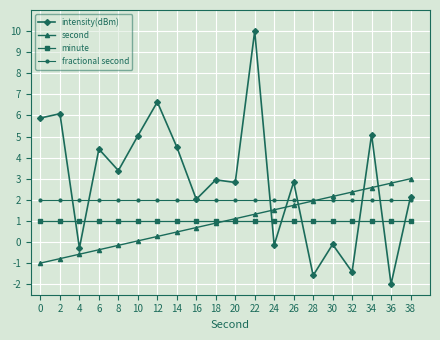

What is the approximate value of minute at 16?

1.0